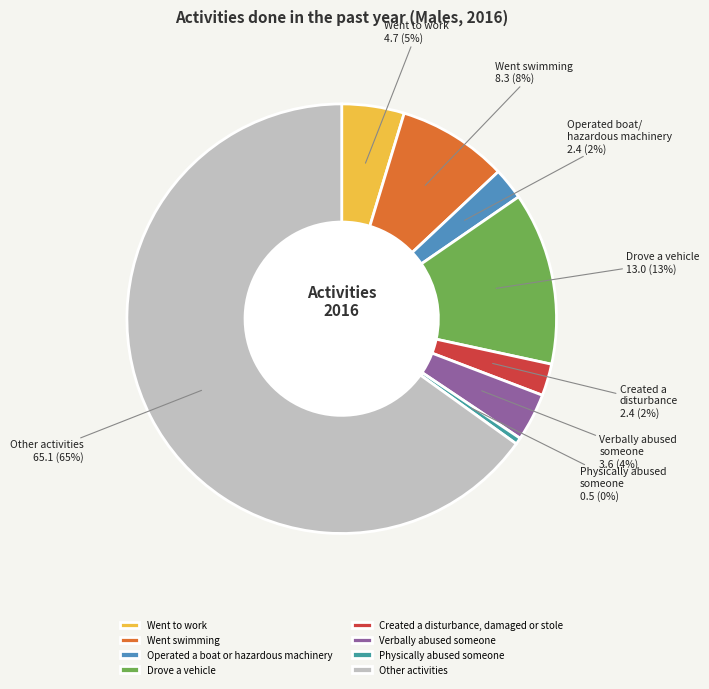

Between Went swimming and Verbally abused someone, which is larger?

Went swimming